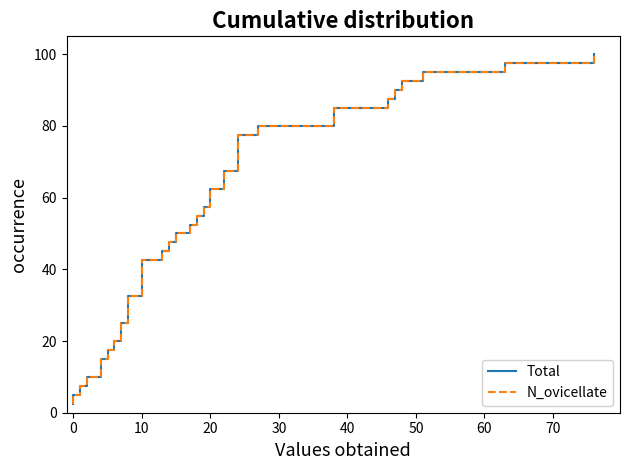

Which series has the largest range (max minus min)?

Total